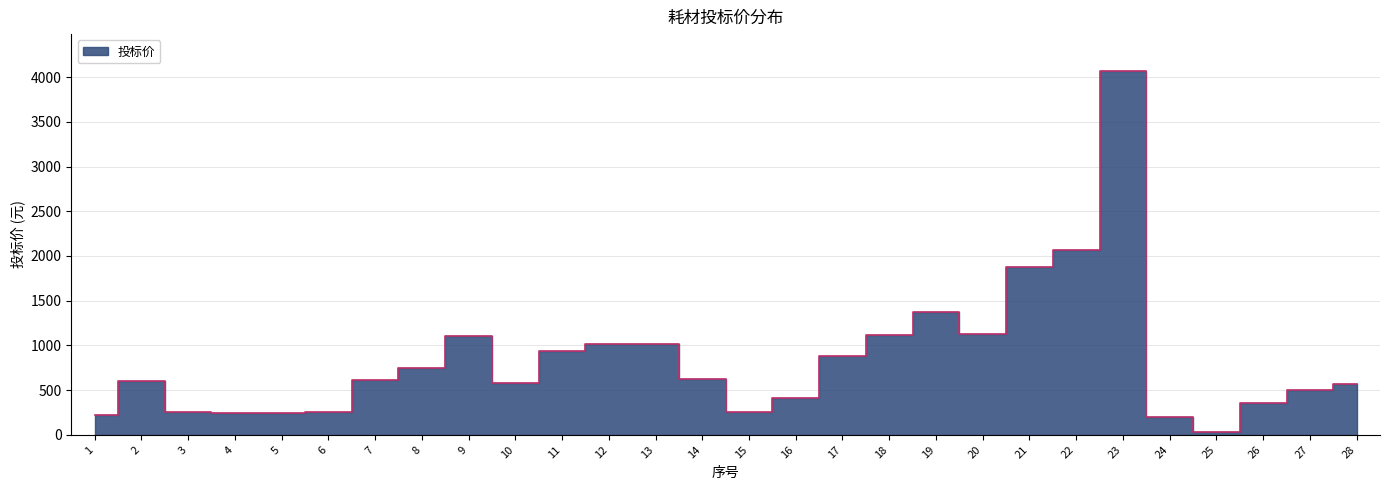

How many lines are shown in the chart?

1